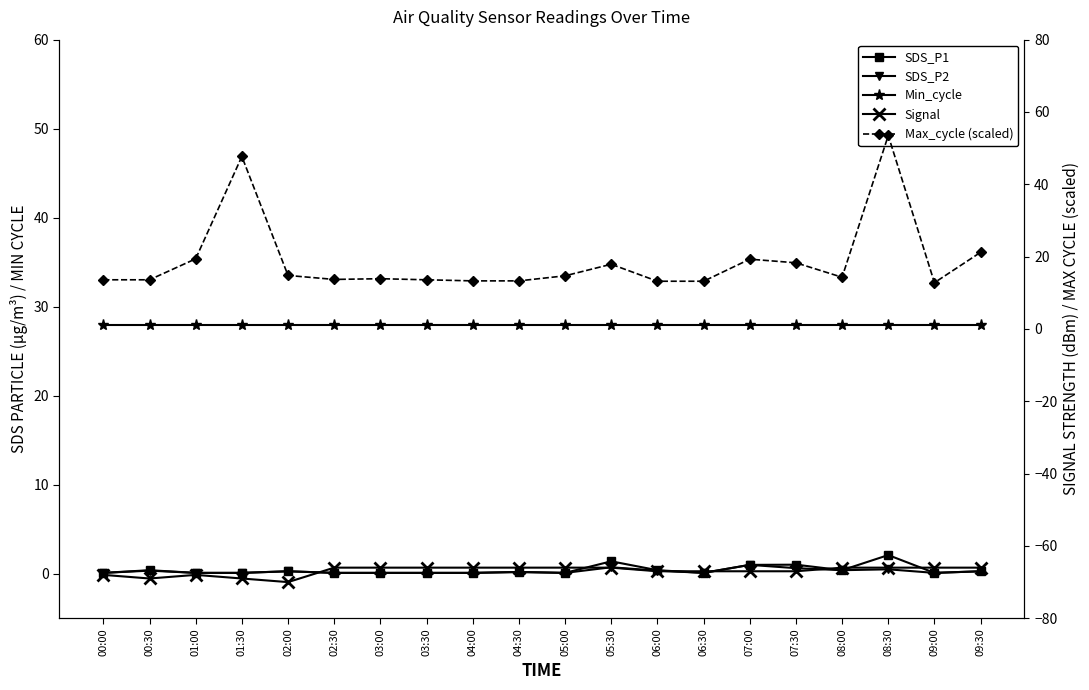

At 03:00, list the series in order from largest to smallest.

Min_cycle, Max_cycle (scaled), SDS_P1, SDS_P2, Signal